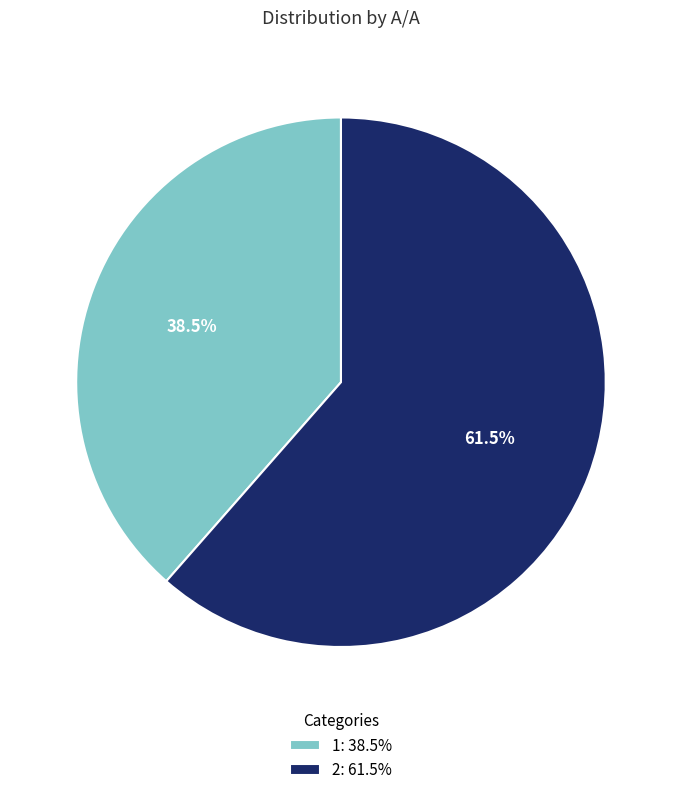

What is the total percentage of 1 and 2?

100.0%